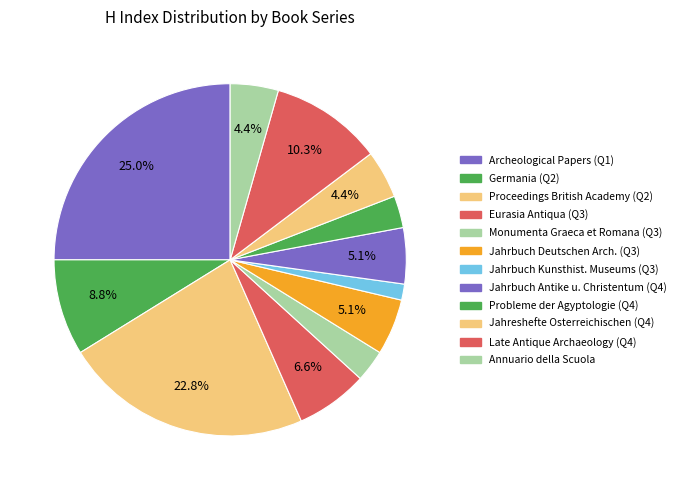

Is there any slice that represents more than half of the pie?

No